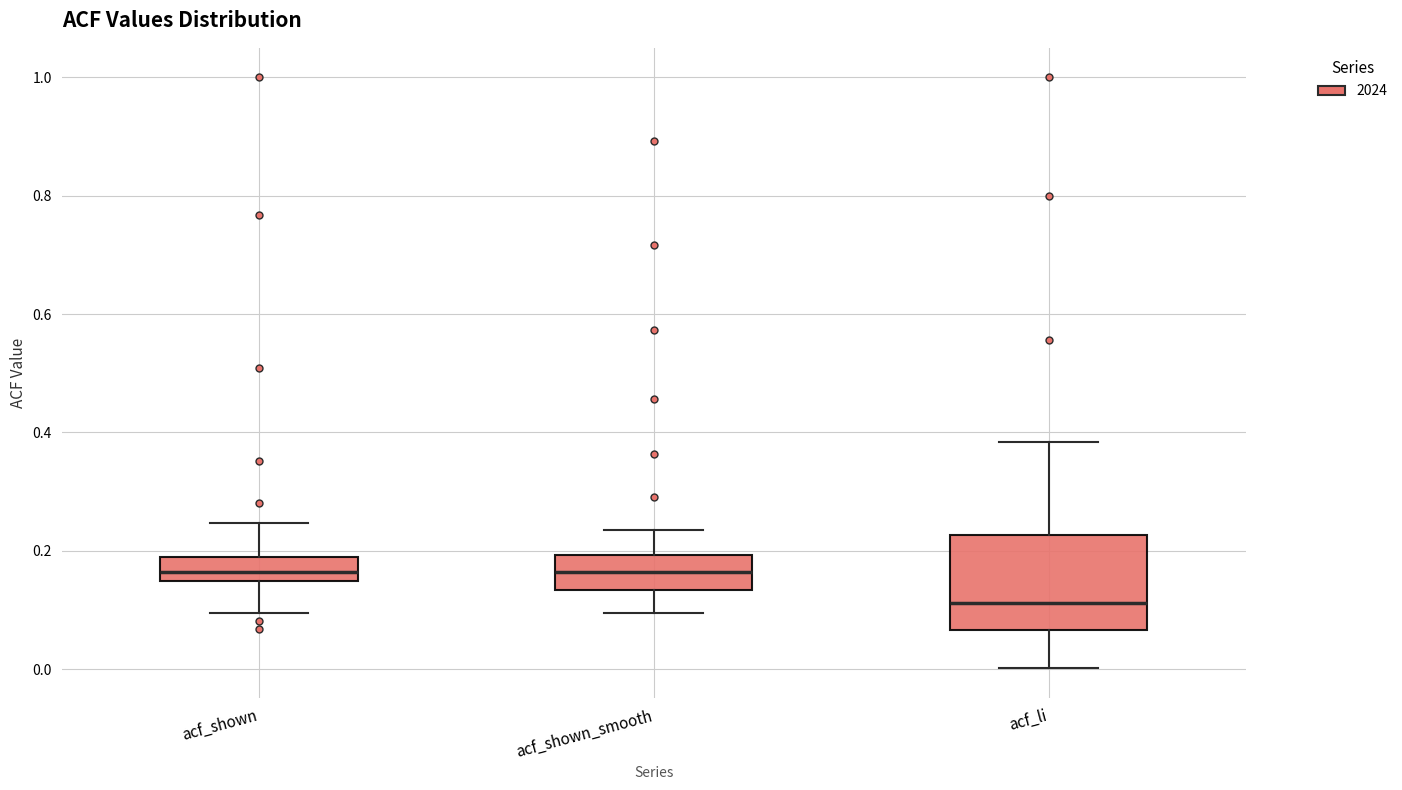

Reading left to right, read every box against the y-axis: the position of its median line, the range the box covers, and the ends of its whiskers. The values are not printed on the chart, so give them approximately, as read against the axis.

acf_shown: median 0.16, box 0.14 to 0.18, whiskers 0.10 to 0.24
acf_shown_smooth: median 0.16, box 0.14 to 0.20, whiskers 0.10 to 0.24
acf_li: median 0.12, box 0.06 to 0.22, whiskers 0.00 to 0.38